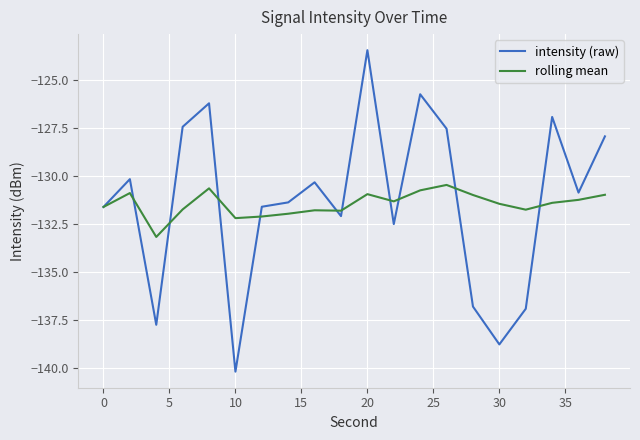

Which series has the largest range (max minus min)?

intensity (raw)